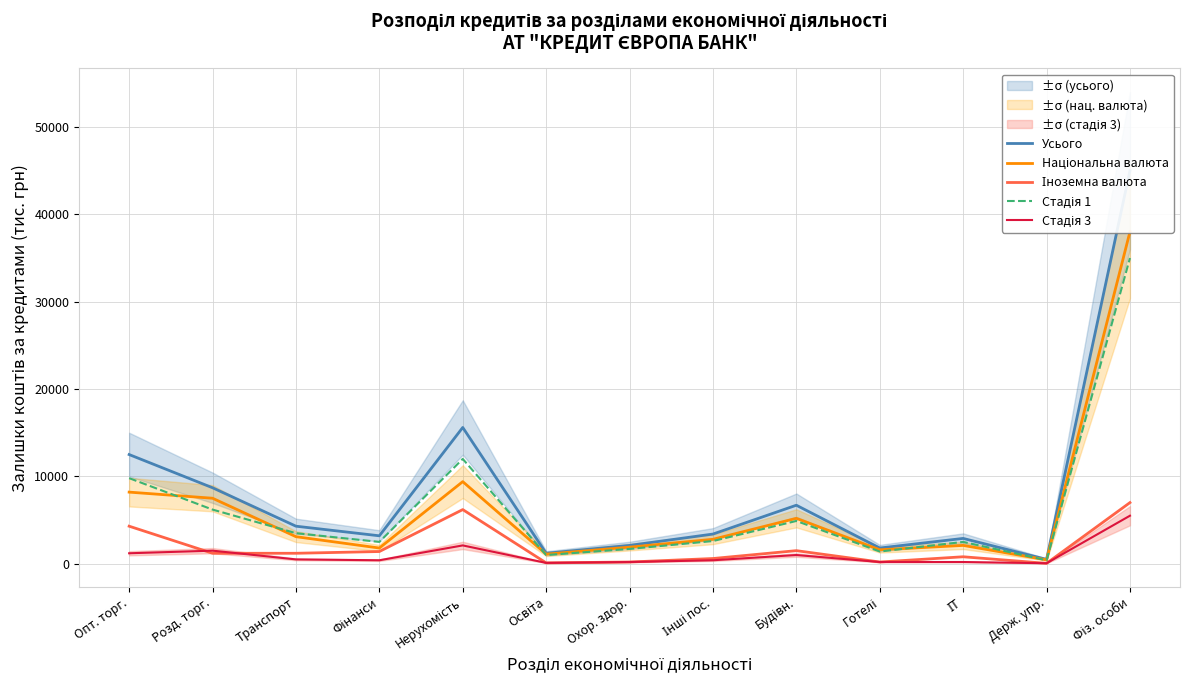

At which label does Усього first exceed 3400?

Опт. торг.